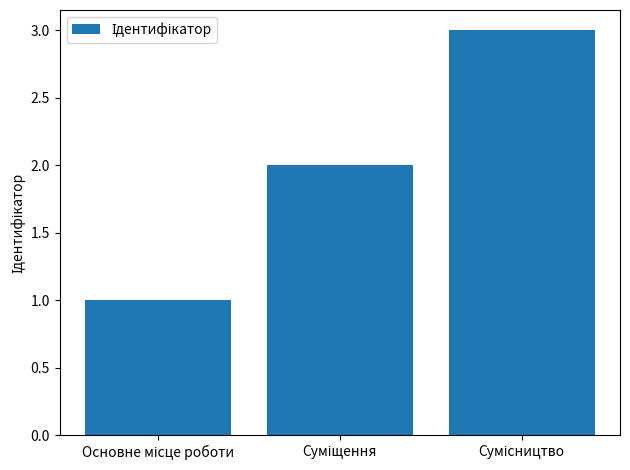

What is the greatest value displayed?

3